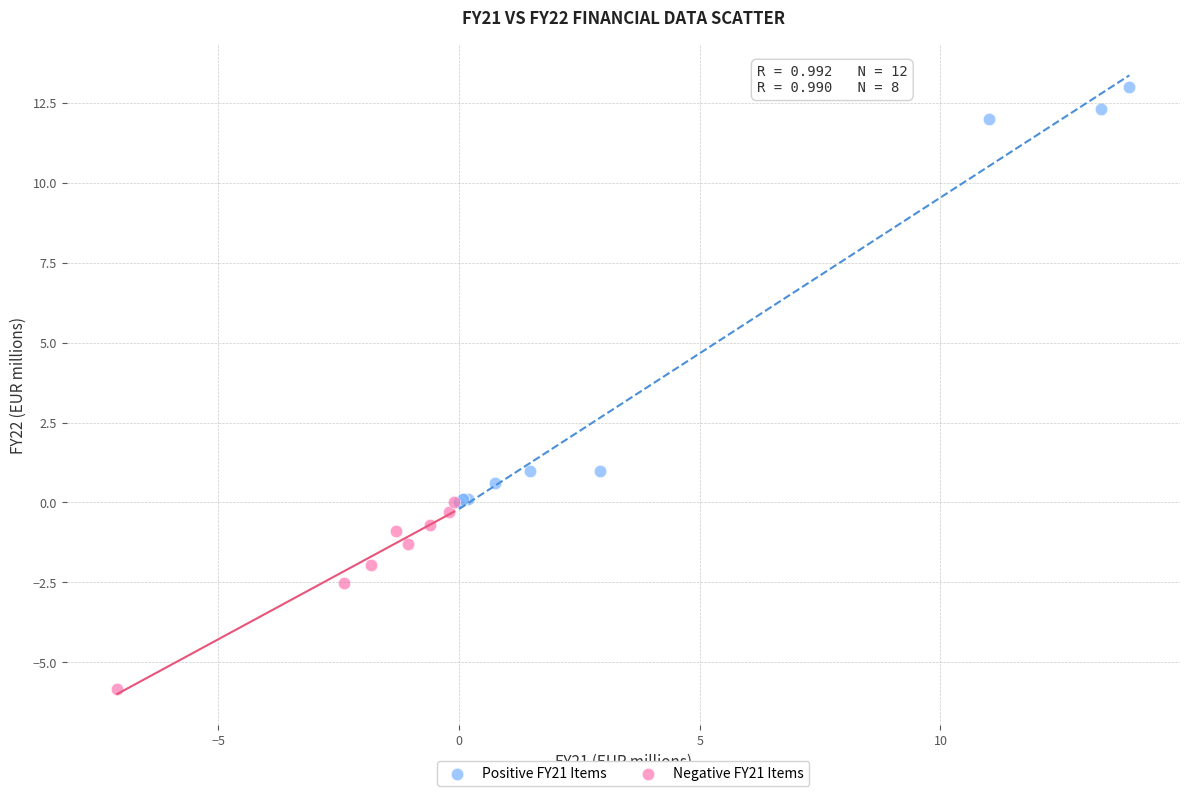

Which series has the largest Y range (max minus min)?

Positive FY21 Items